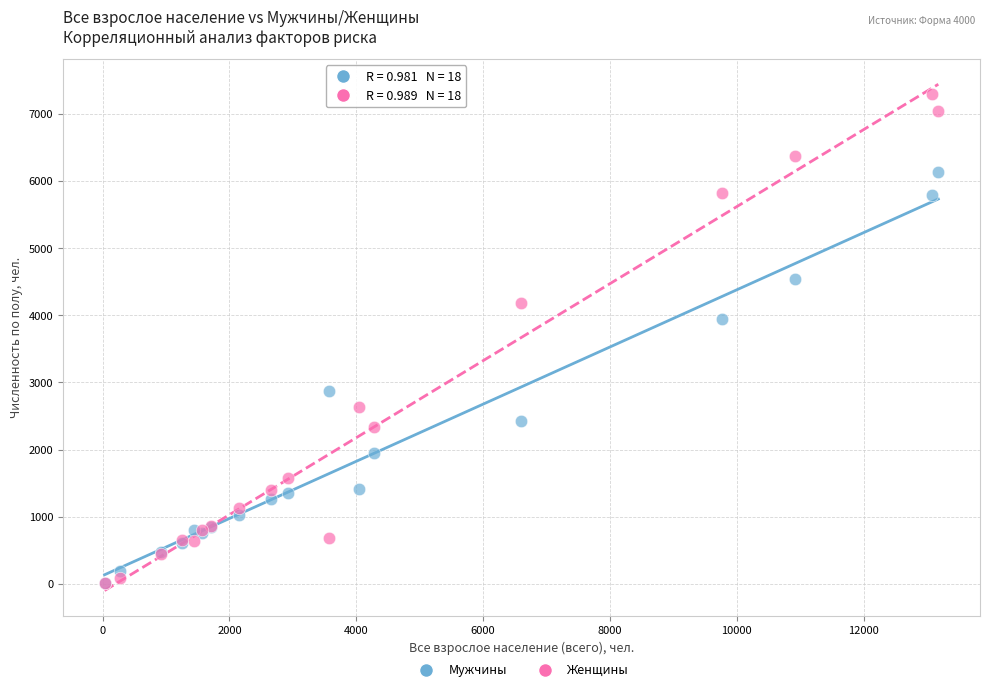

Across all series, what Y value is closest to 3653?

3943